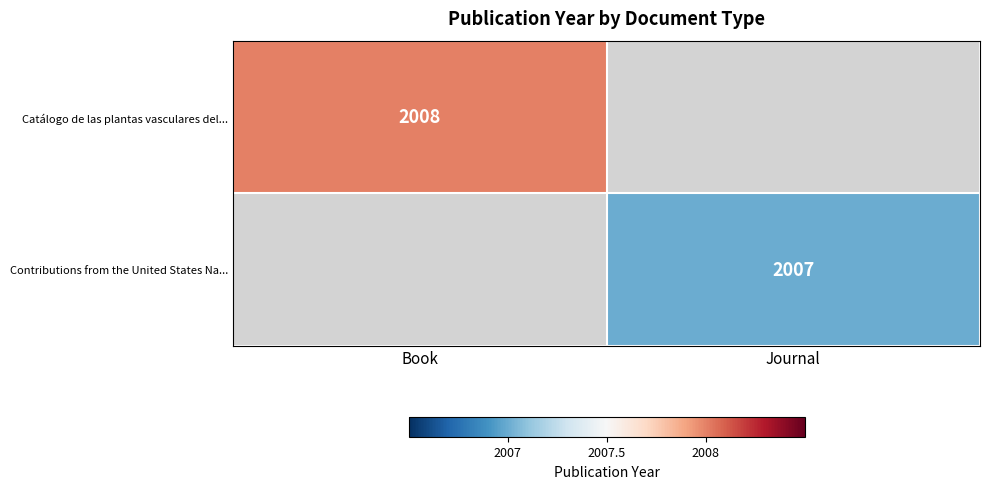

Is it true that Contributions from the United States Na... equals 1038 at Journal?

False